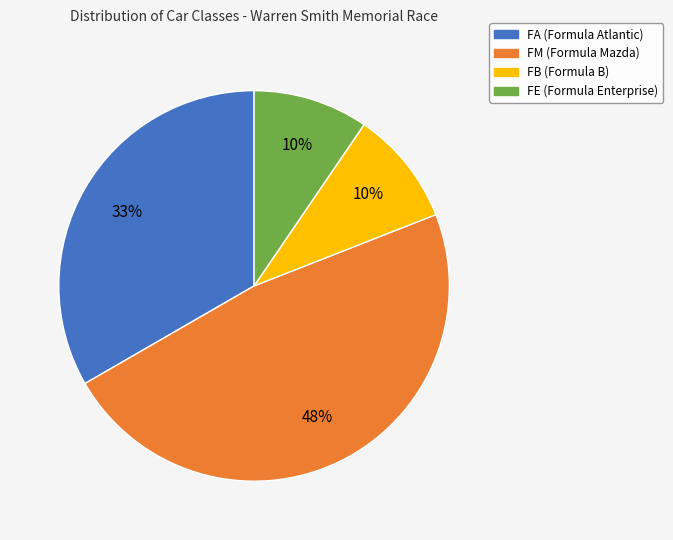

Is the sum of FM (Formula Mazda) and FE (Formula Enterprise) greater than half?

Yes